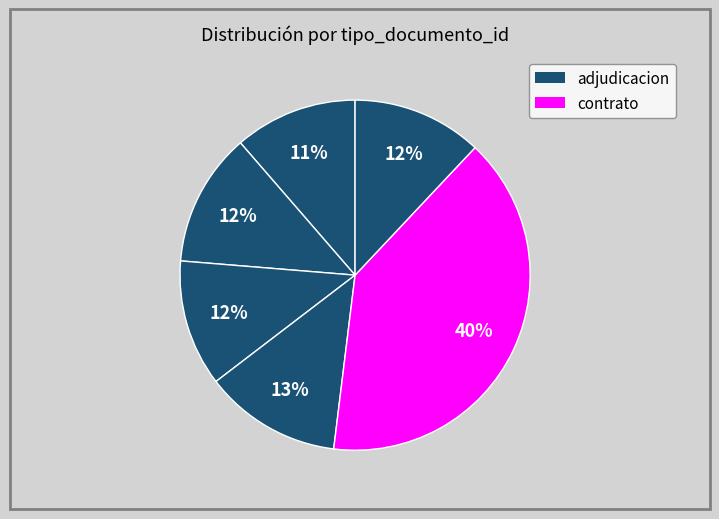

To the nearest percent, what is the difference between the largest and smallest slice percentages?

29%